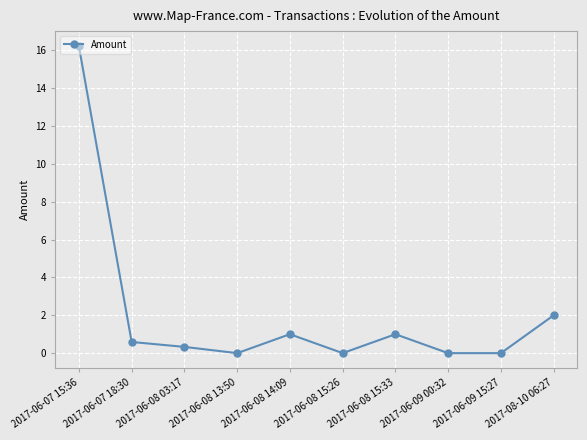

The chart shows a value of 2.0 at 2017-08-10 06:27. True or false?

True